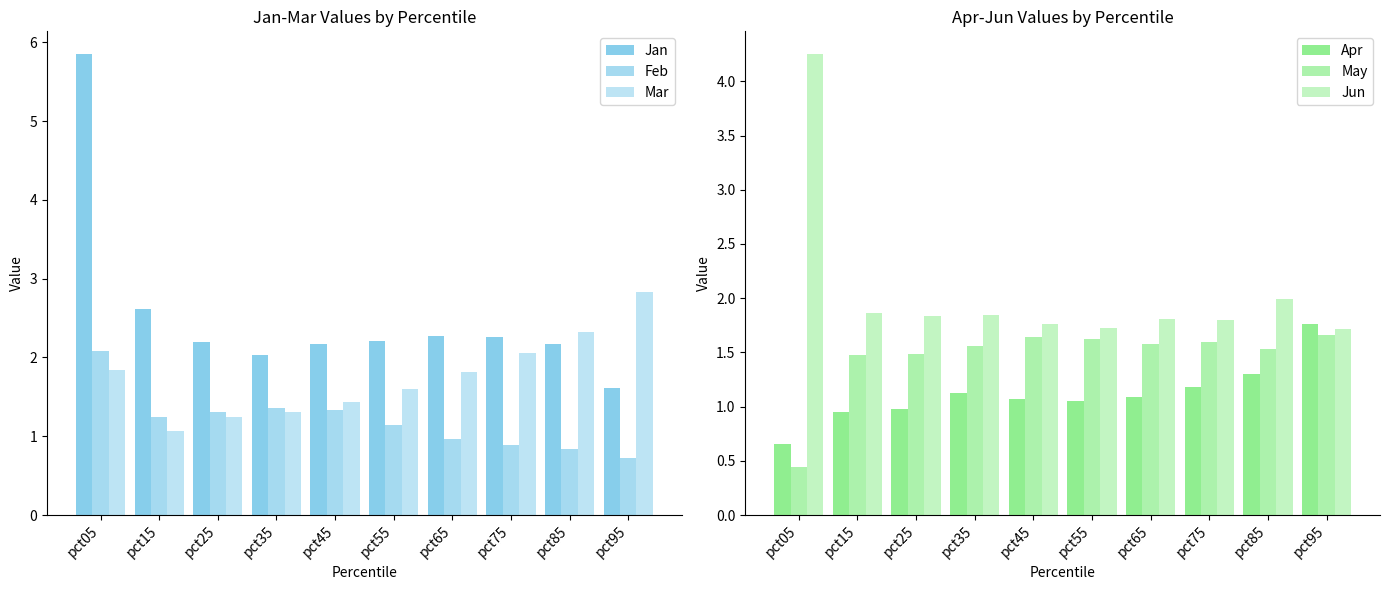

How many groups of bars are there?

10